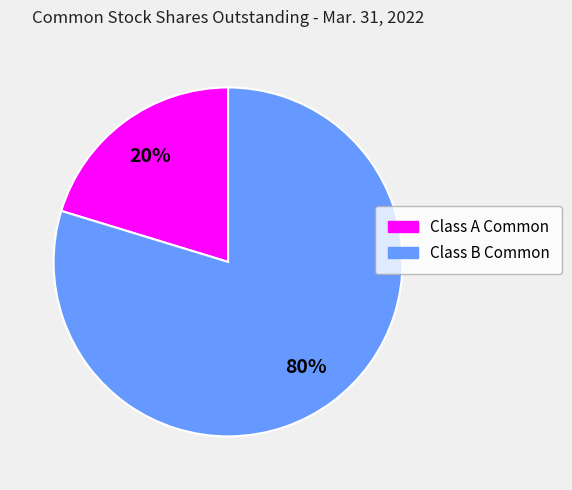

To the nearest percent, what is the average slice percentage?

50%